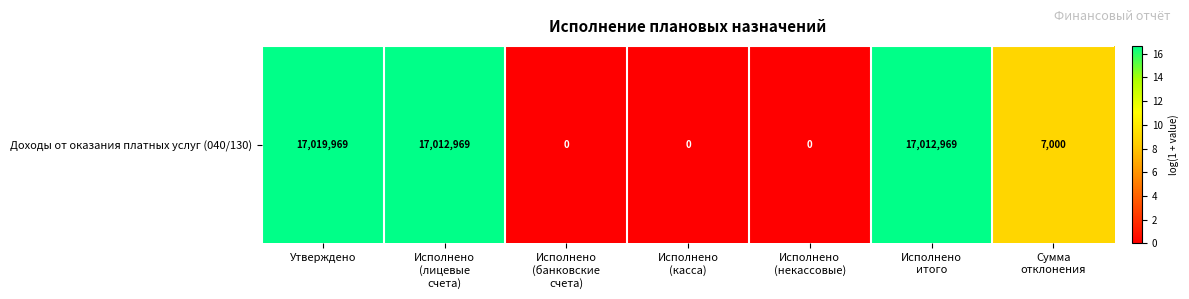

The chart shows a value of 28.8 at Исполнено
итого. True or false?

False